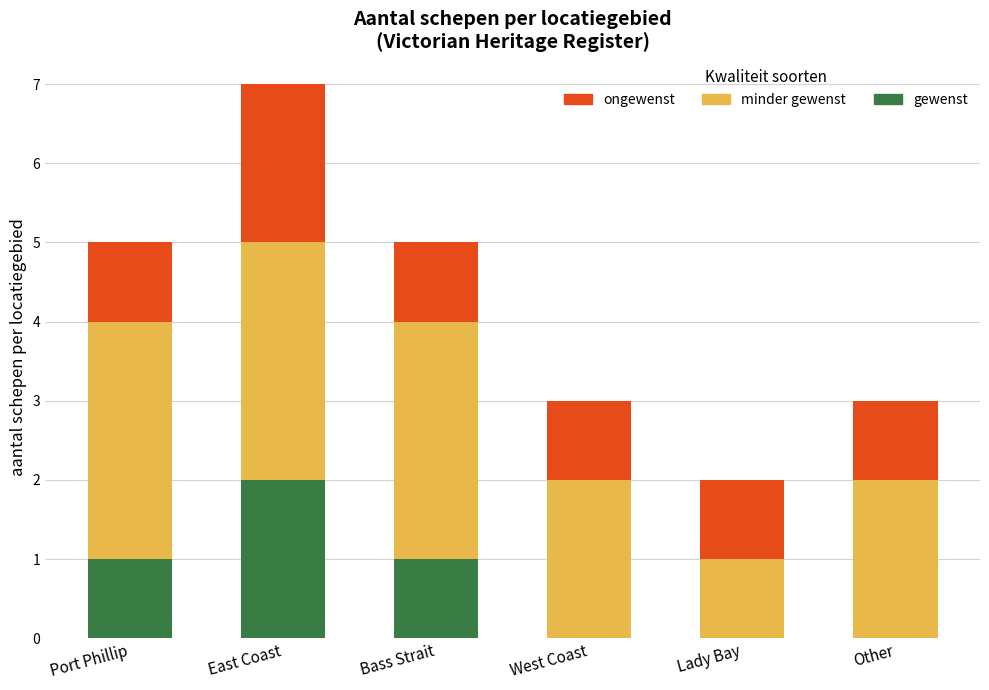

Are the bars grouped side by side (vs. stacked)?

No